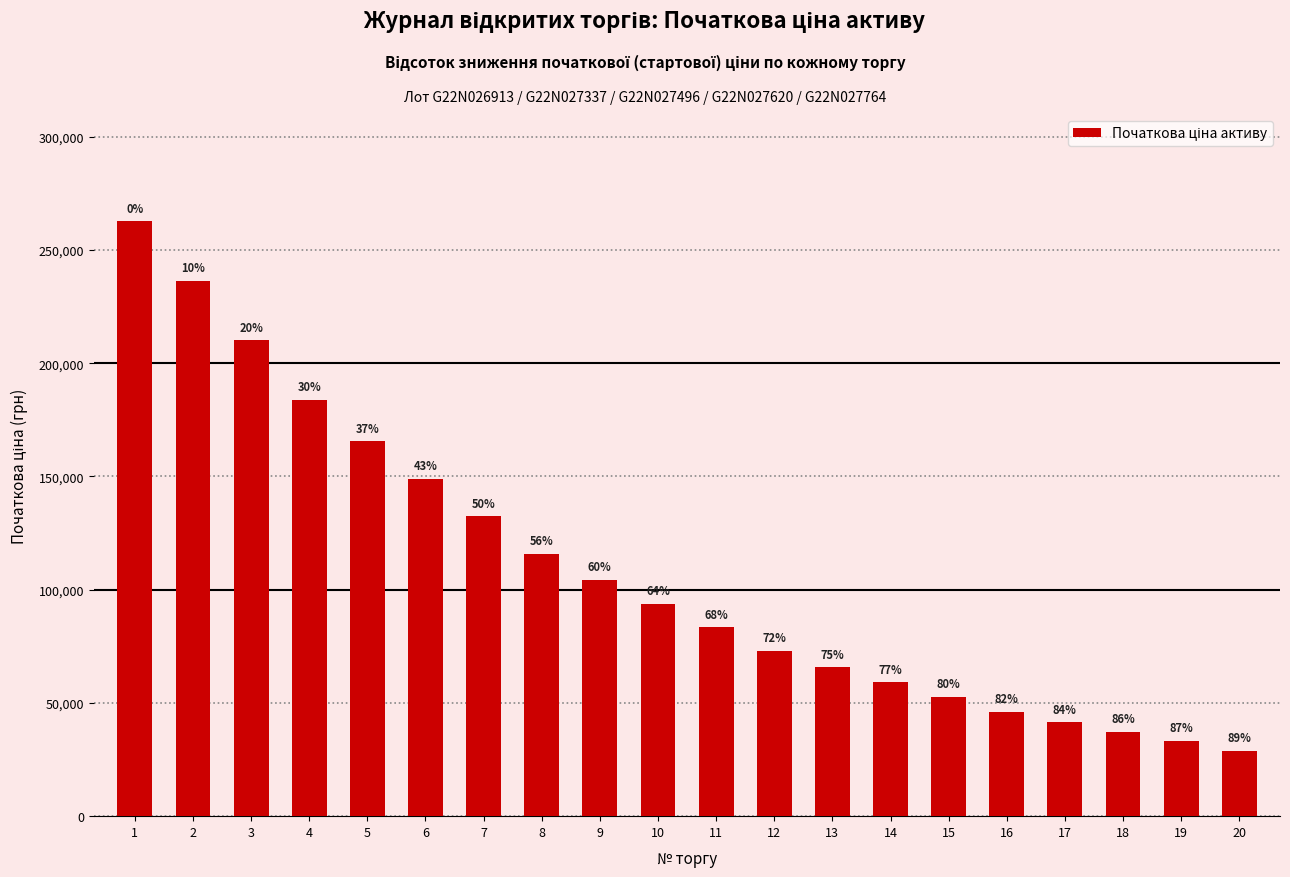

What value does the data have at 17?

41365.7